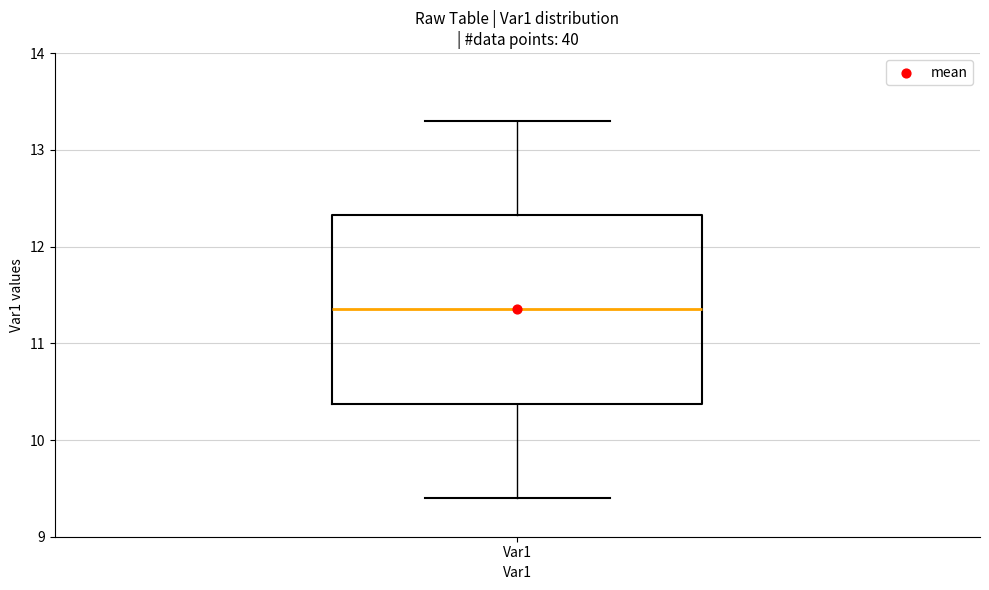

Transcribe this box plot: give where the median line is, the range the box spans, and where the two whiskers end, as read against the y-axis. The values are not printed on the chart, so give them approximately, as read against the axis.

median 11.4, box 10.4 to 12.3, whiskers 9.4 to 13.3